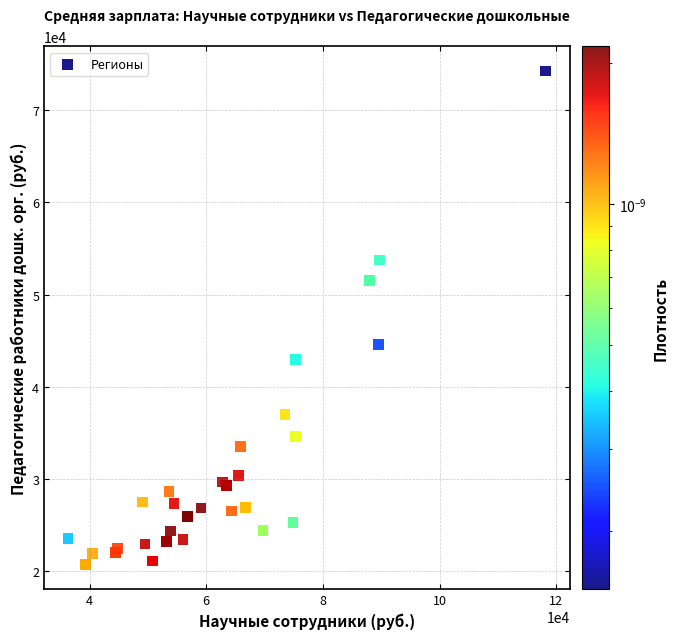

What Y value in the scatter plot is closest to 47499?

44601.7